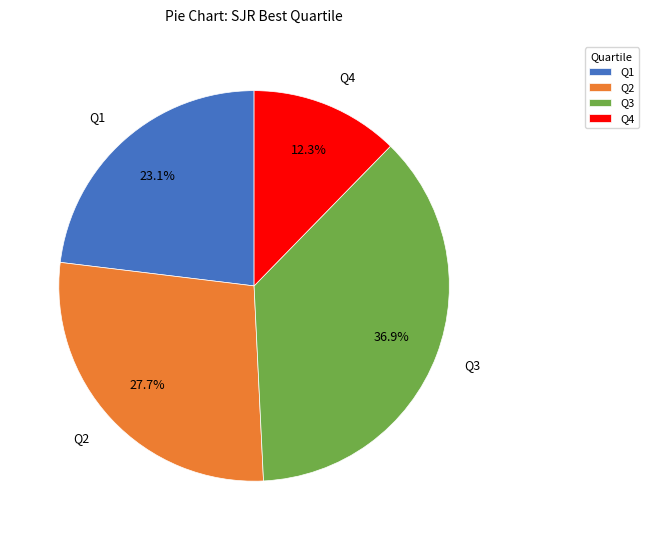

To the nearest percent, what is the difference between the largest and smallest slice percentages?

25%